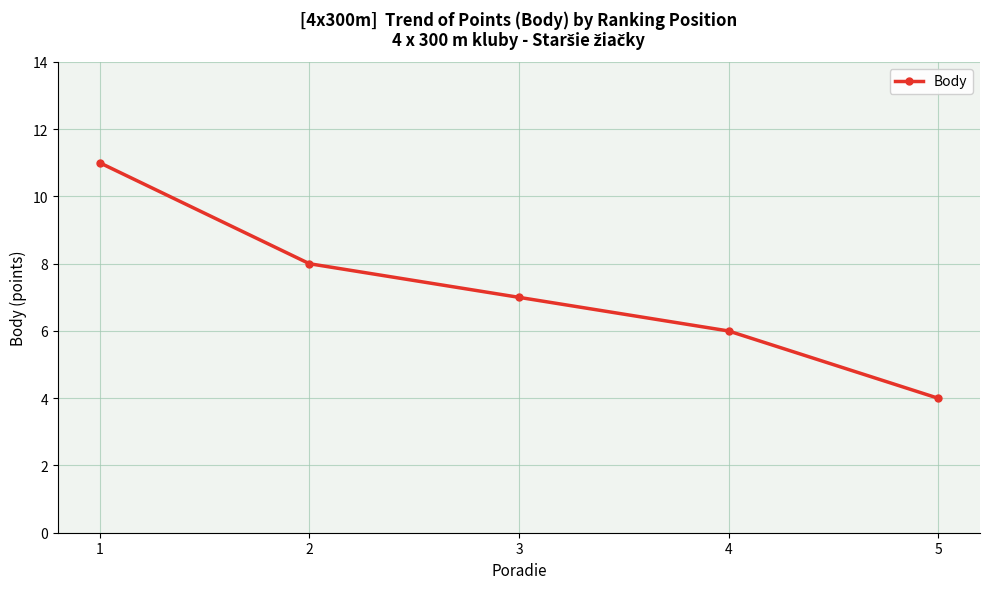

Reading left to right, extract all data points from this chart.

1=11	2=8	3=7	4=6	5=4